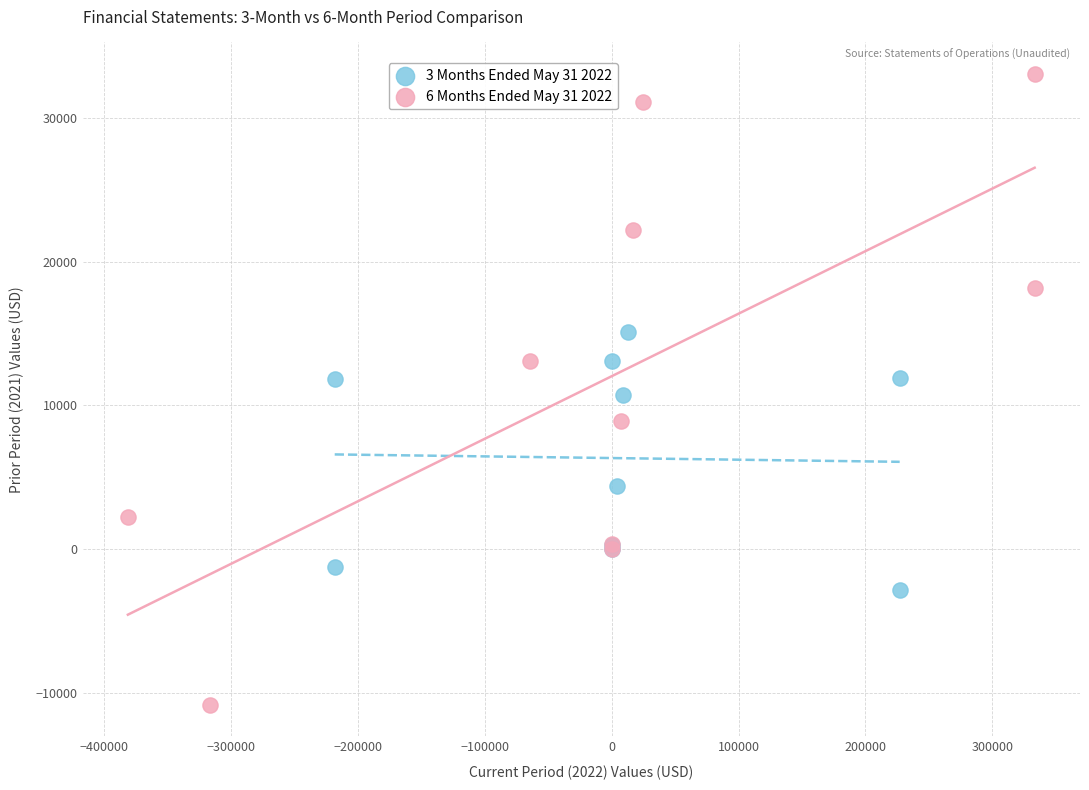

Which series contains the lowest Y value?

6 Months Ended May 31 2022